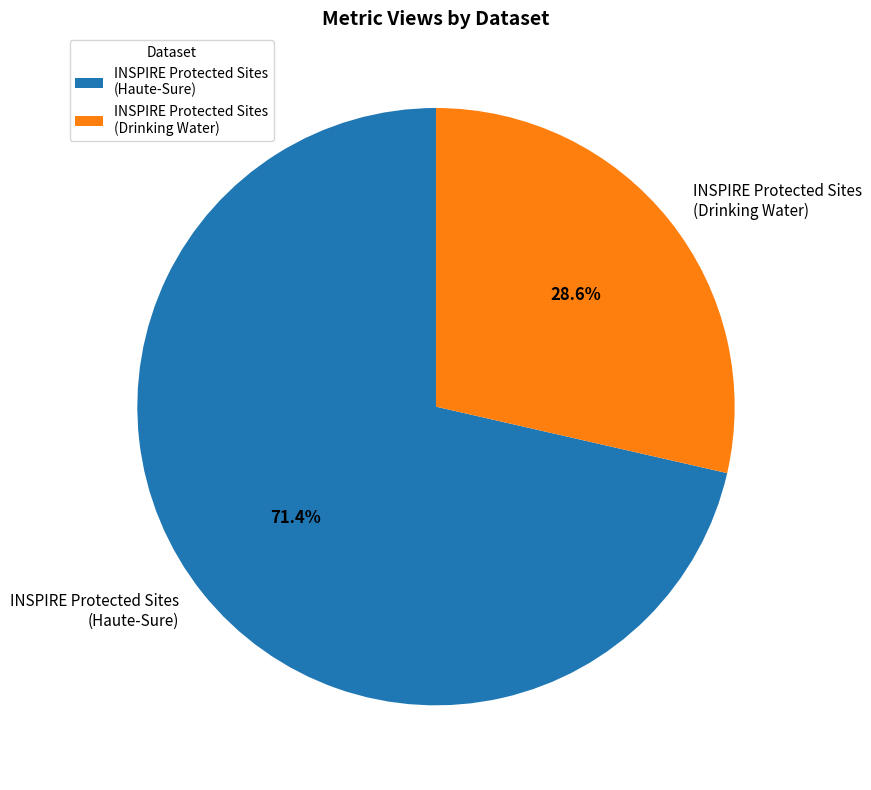

Which slice represents more than half of the pie?

INSPIRE Protected Sites (Haute-Sure)